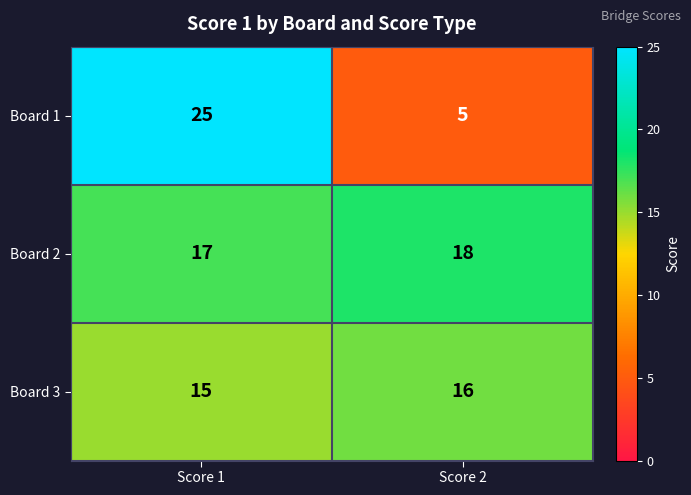

Which series has the largest total across all categories?

Board 2